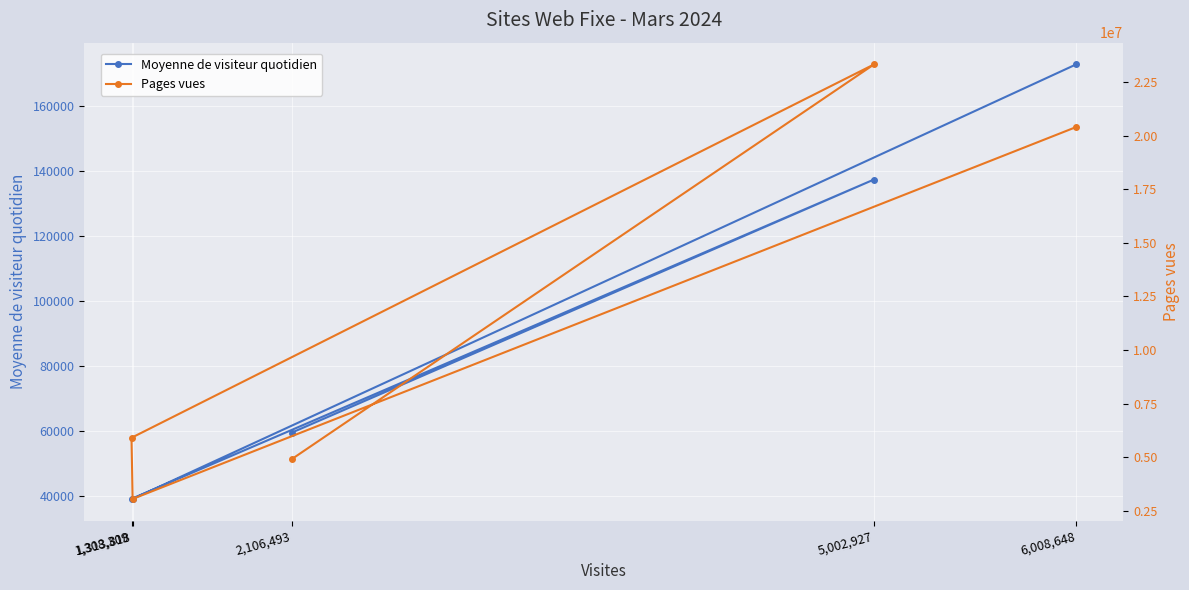

Which category has the highest value in the Moyenne de visiteur quotidien series?

6,008,648